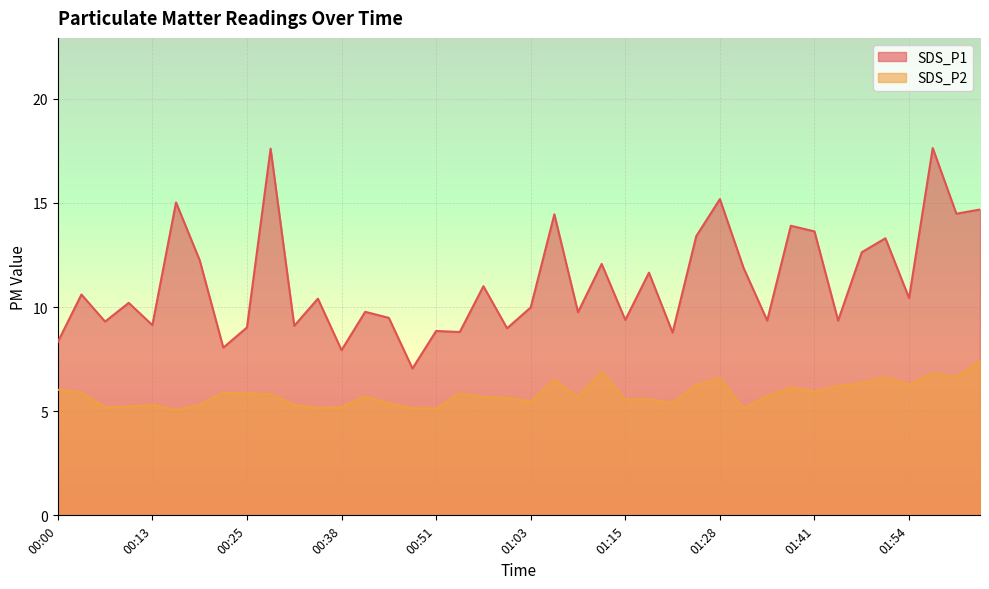

True or false: SDS_P1 has more than 0 points higher than both neighbors.

True